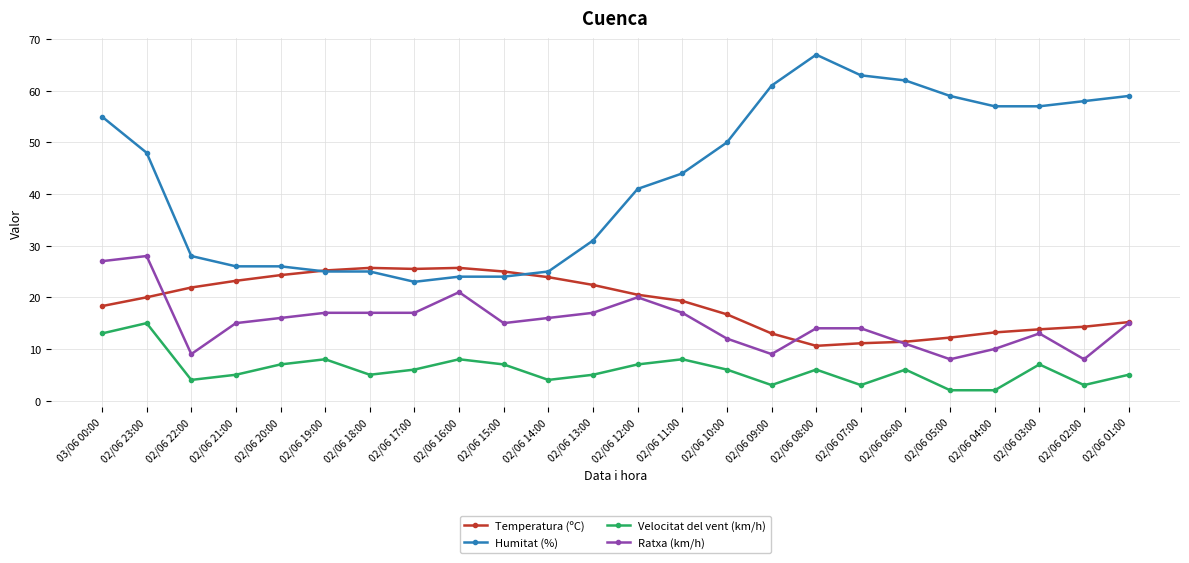

At which category is the sum across all series the highest?

03/06 00:00